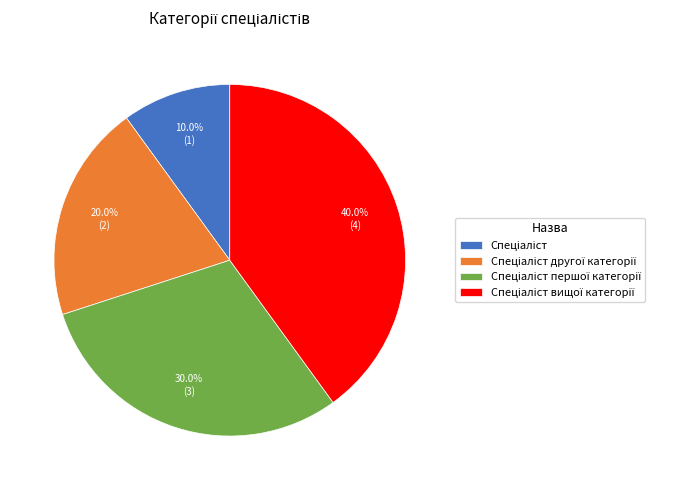

Count the number of slices in the pie.

4